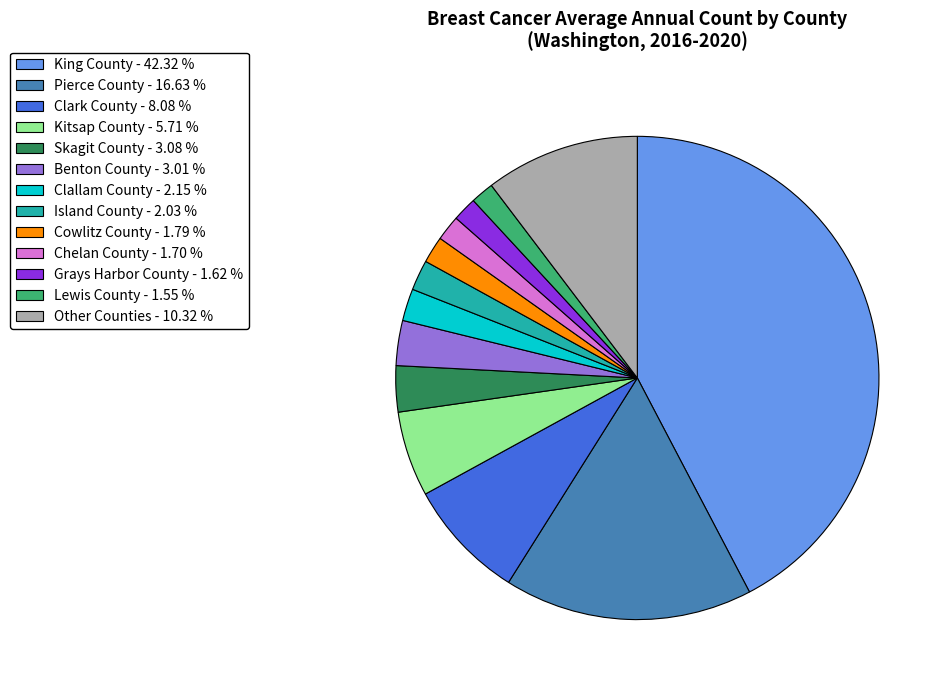

How many slices are in this pie chart?

13